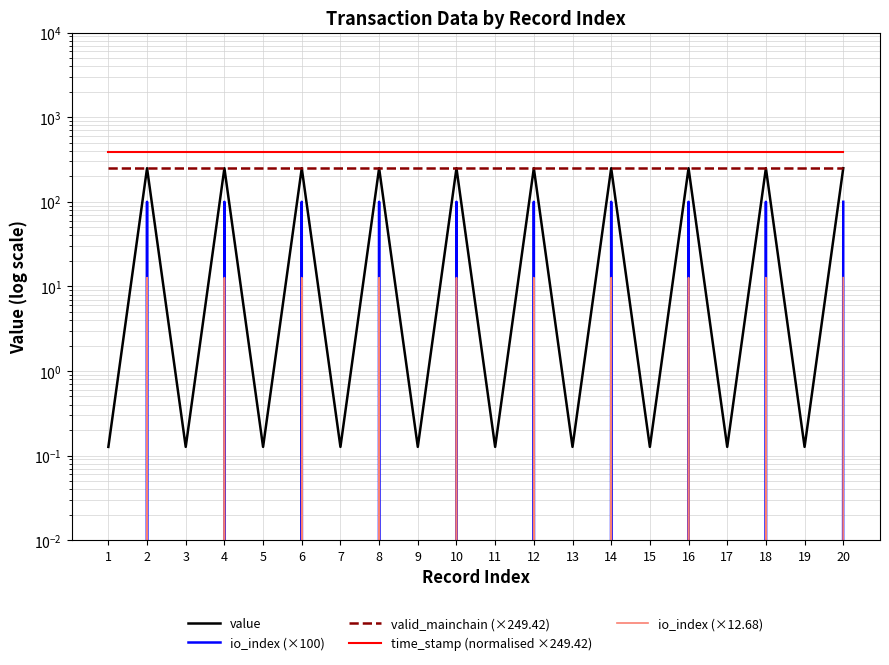

Which label corresponds to the largest value in the chart?

1